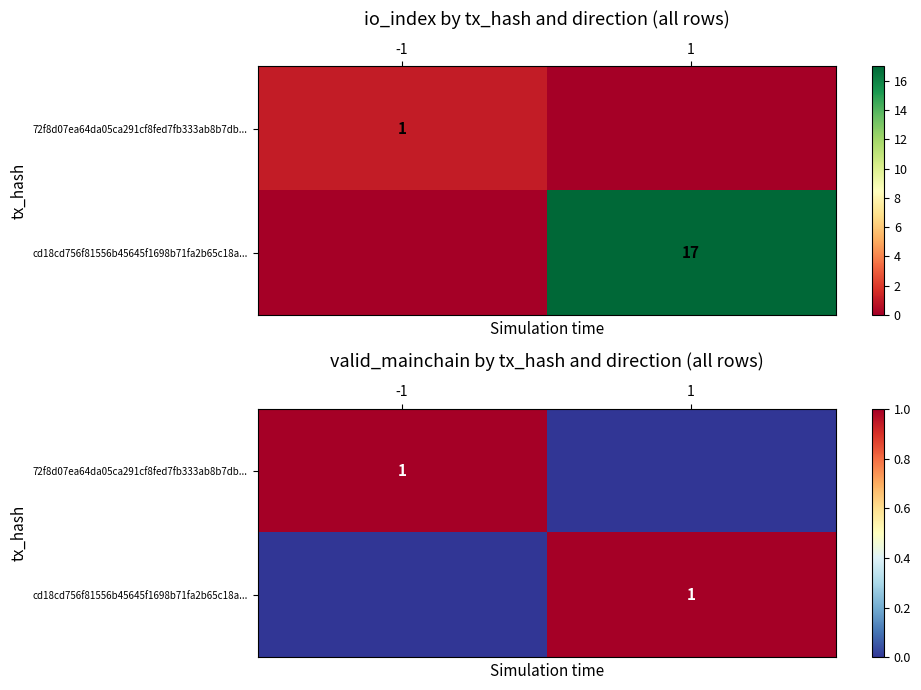

What is the spread (max minus min) of values at -1?

1